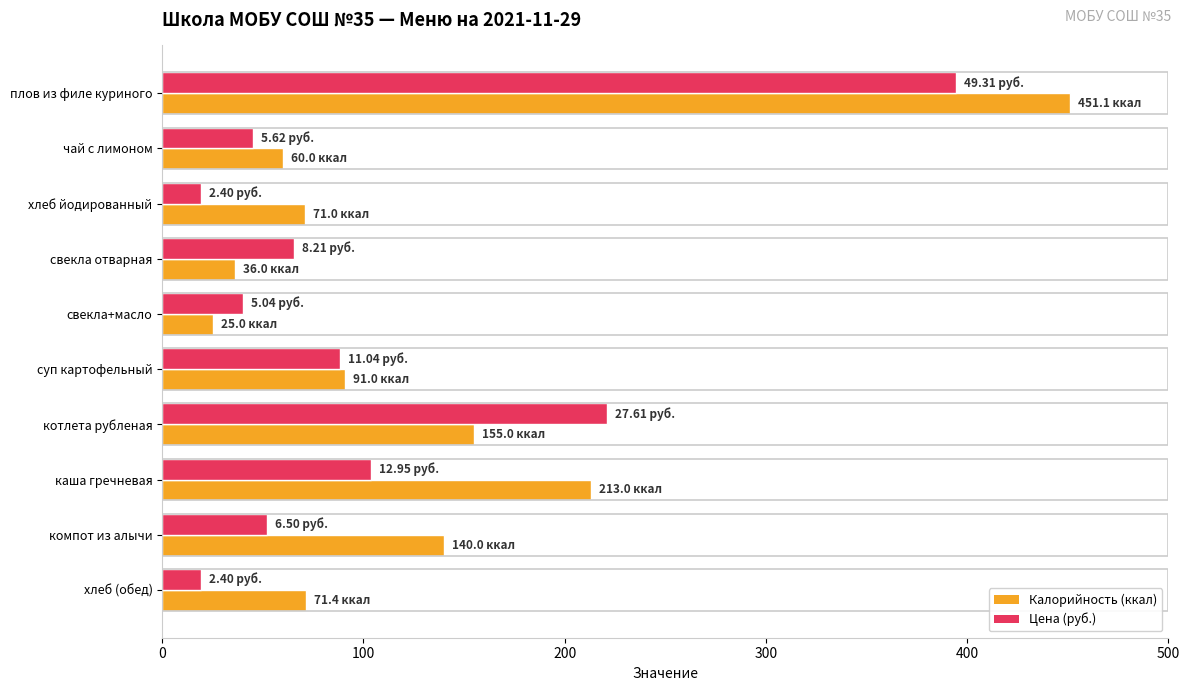

What is the difference between the highest and lowest values at котлета рубленая?

65.9